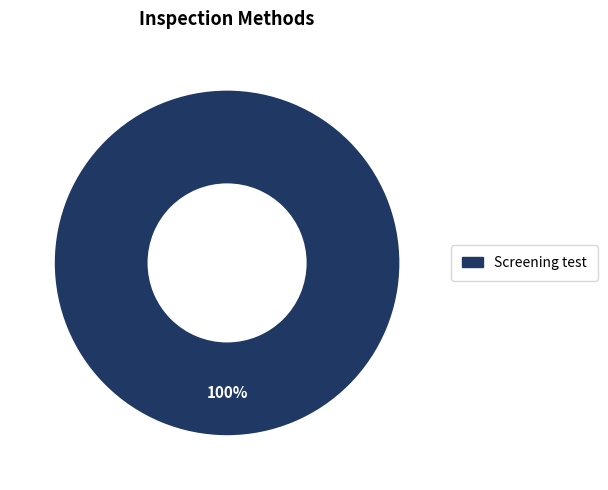

Count the number of slices in the pie.

1